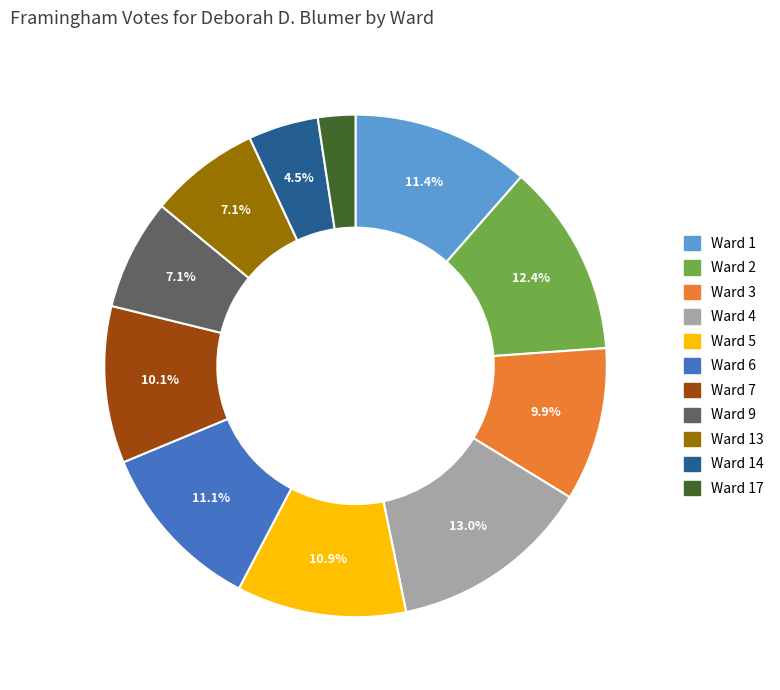

Does any single category account for the majority?

No